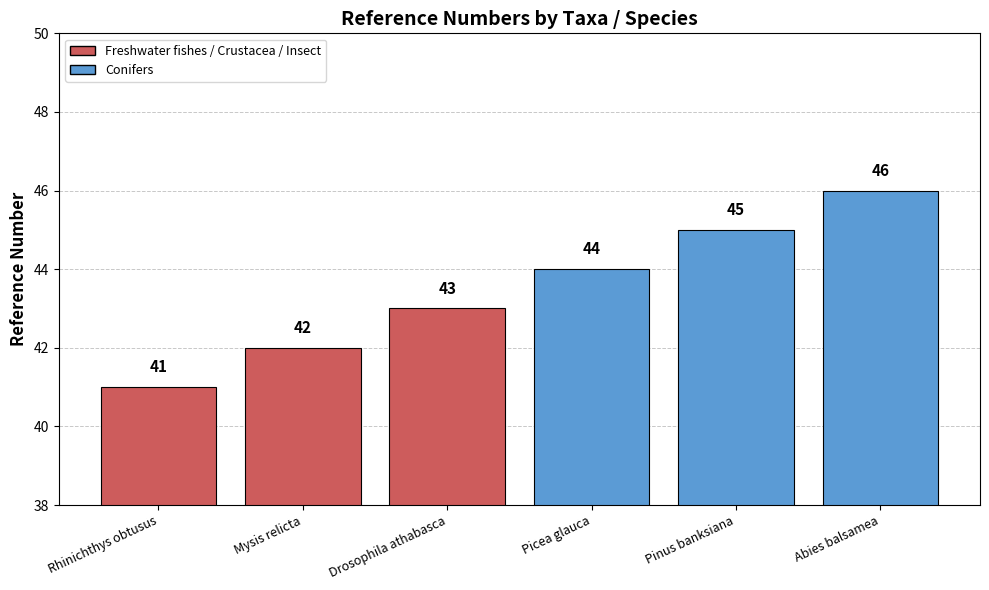

Rank the categories by value from lowest to highest.

Rhinichthys obtusus, Mysis relicta, Drosophila athabasca, Picea glauca, Pinus banksiana, Abies balsamea